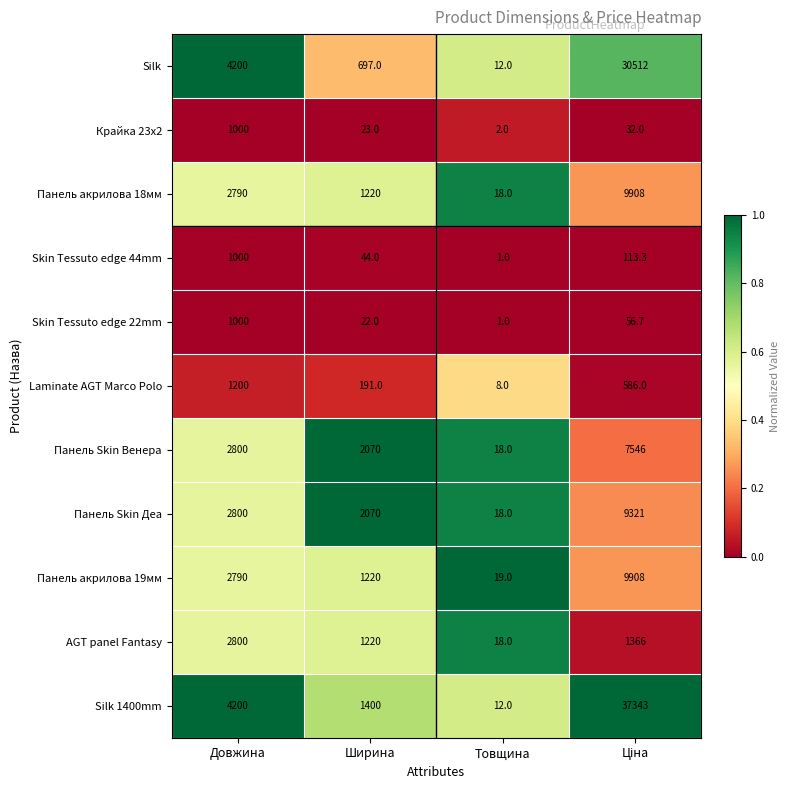

What is the average value of the Панель акрилова 18мм series?

3484.0